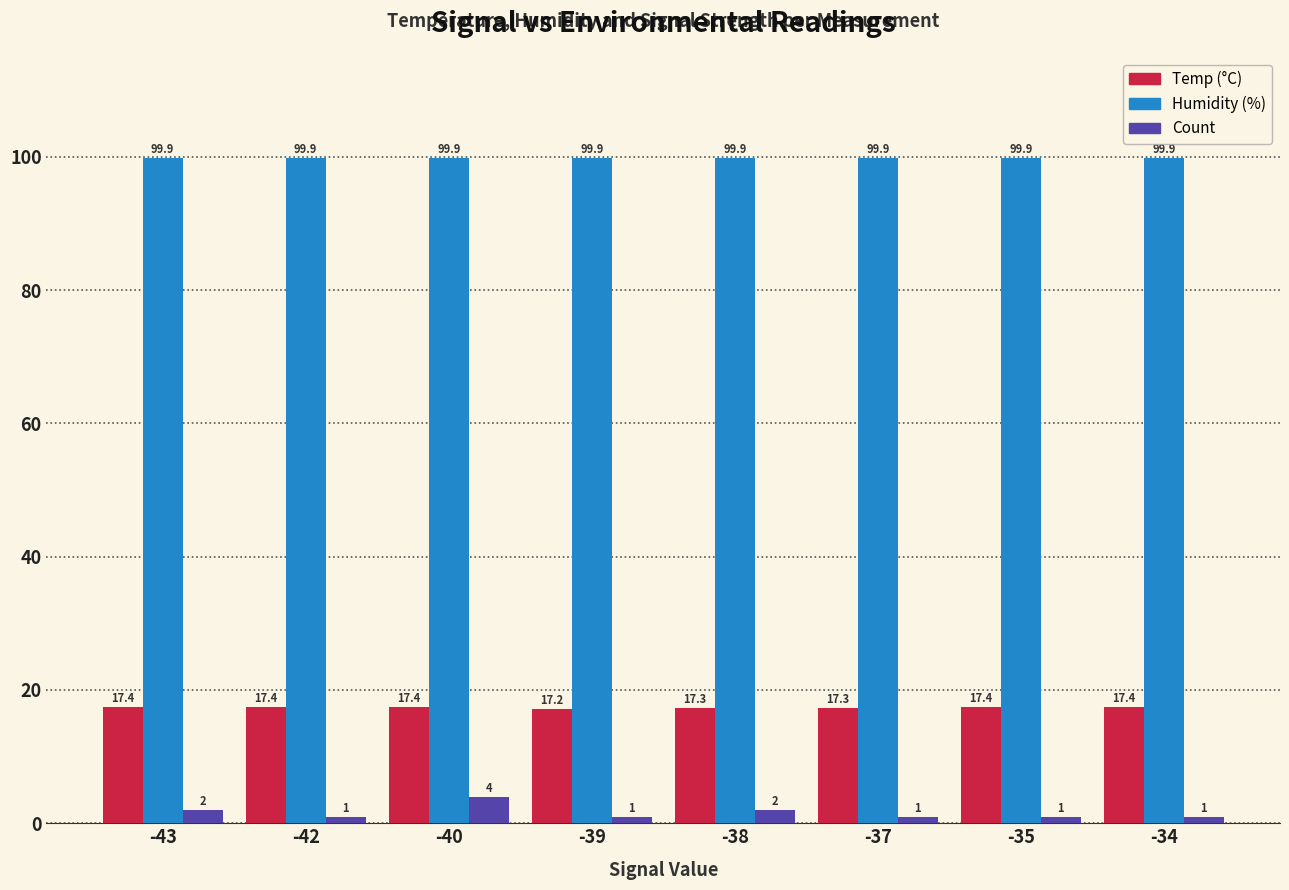

Reading right to left, extract all data points from this chart.

Temp: -34=17.4	-35=17.4	-37=17.3	-38=17.3	-39=17.2	-40=17.4	-42=17.4	-43=17.4
Humidity: -34=99.9	-35=99.9	-37=99.9	-38=99.9	-39=99.9	-40=99.9	-42=99.9	-43=99.9
Count: -34=1.0	-35=1.0	-37=1.0	-38=2.0	-39=1.0	-40=4.0	-42=1.0	-43=2.0